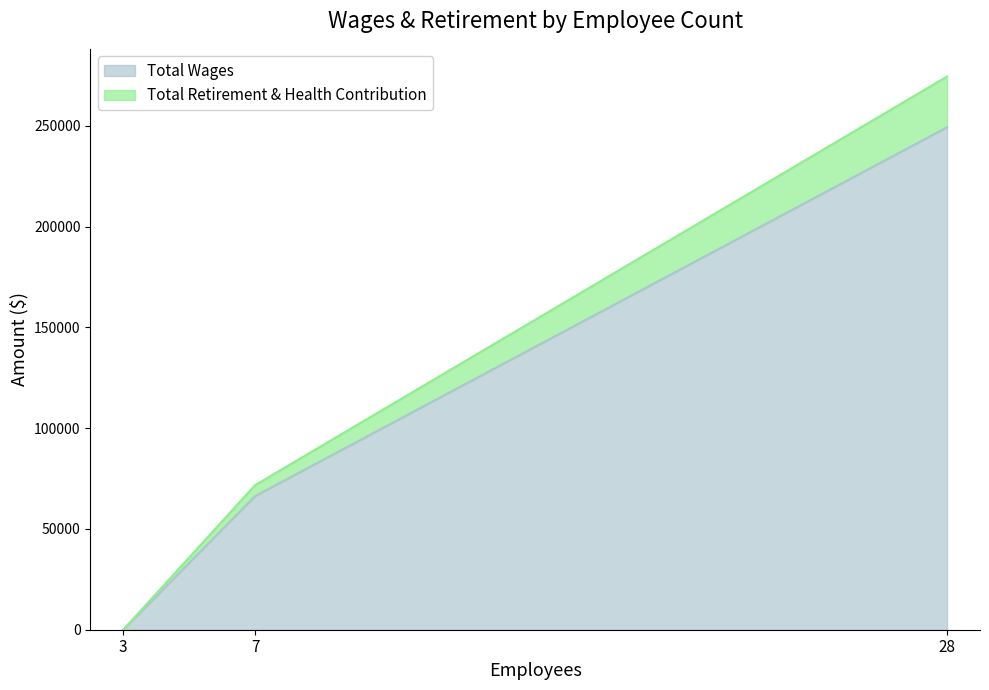

Reading left to right, extract all data points from this chart.

Total Wages: 28=249259	7=66300	3=0
Total Retirement & Health Contribution: 28=25172	7=5400	3=0